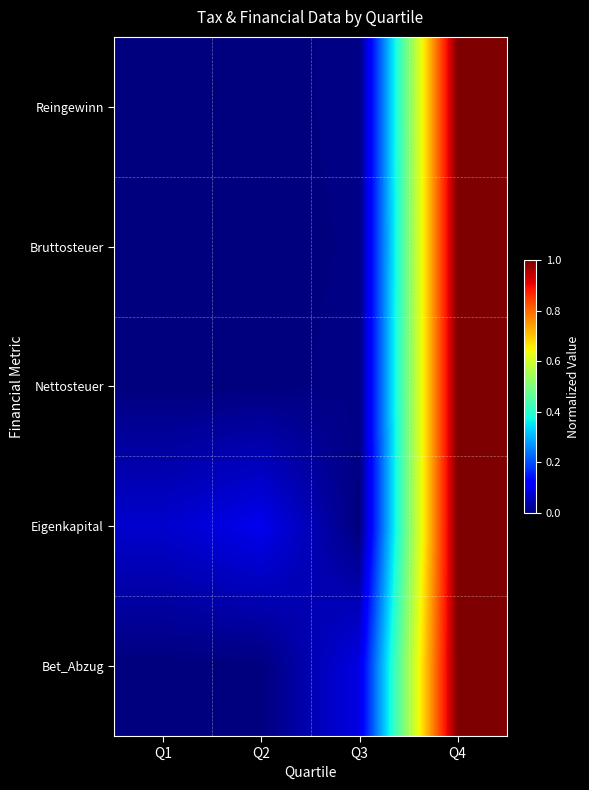

Which has a higher value, Q3 or Q1?

Q3